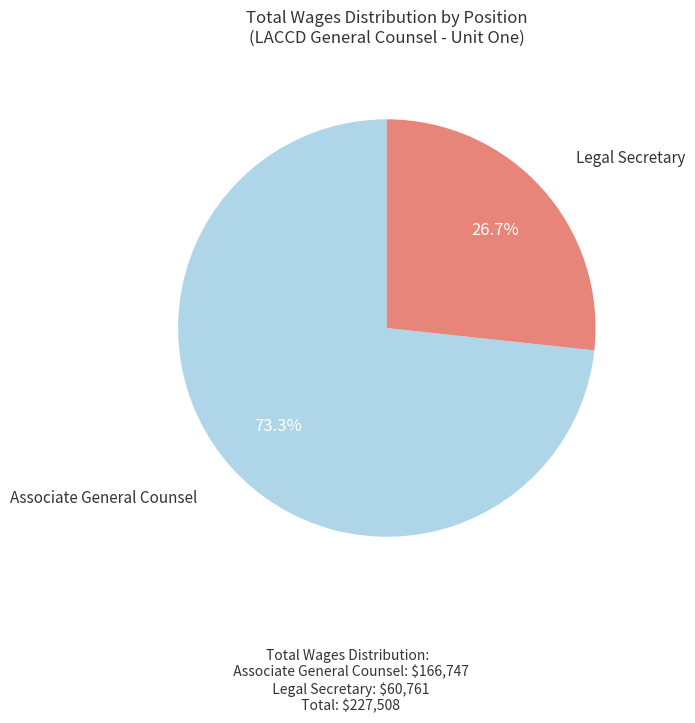

To the nearest percent, what is the difference between the largest and smallest slice percentages?

47%